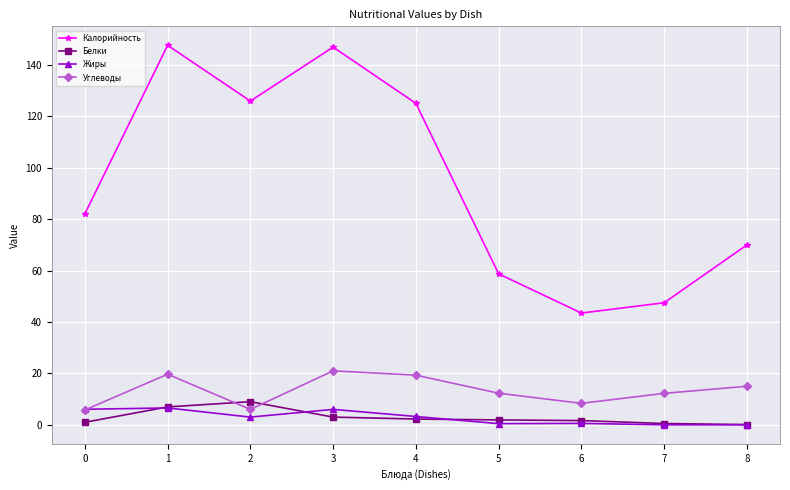

Which series changed the most between 1 and 7?

Калорийность